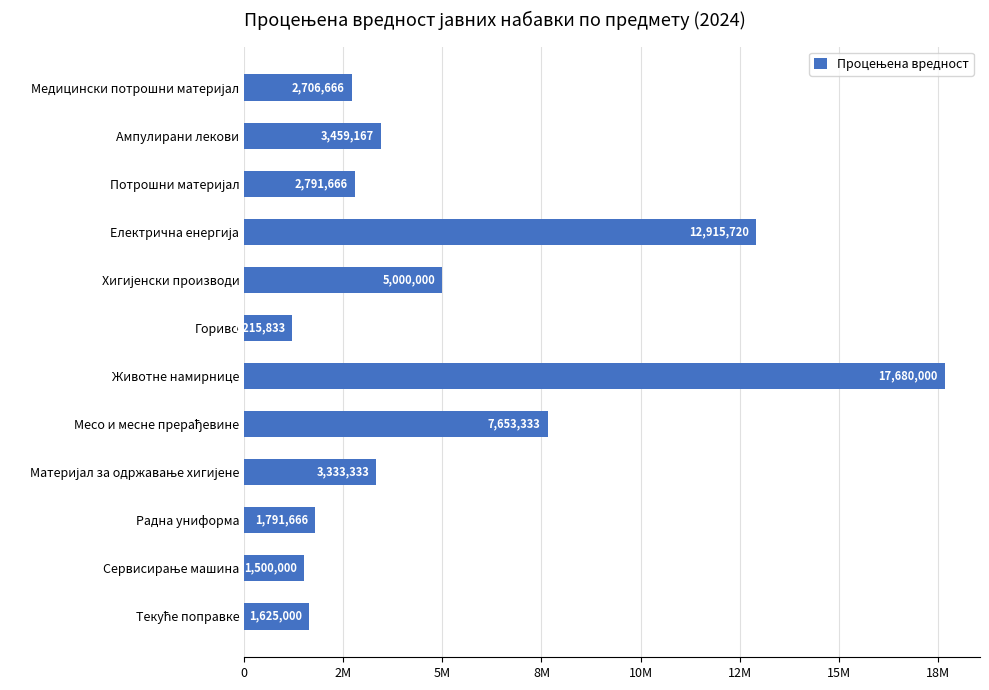

At which category does the chart reach its peak across all series?

Животне намирнице